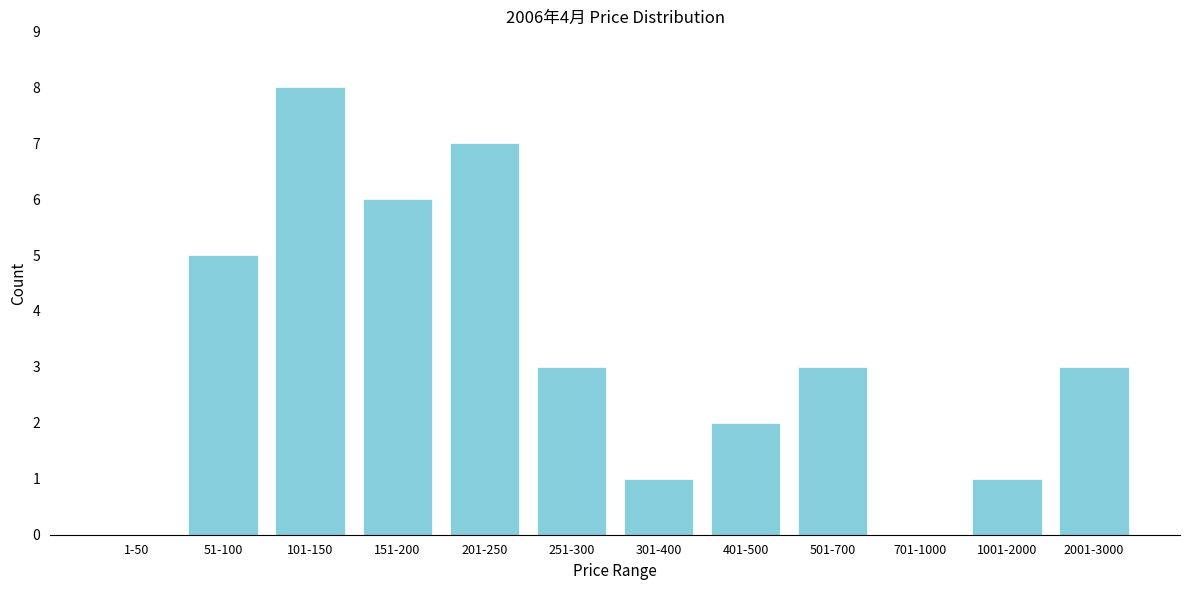

Reading left to right, what are all the values shown in this chart?

1-50=0	51-100=5	101-150=8	151-200=6	201-250=7	251-300=3	301-400=1	401-500=2	501-700=3	701-1000=0	1001-2000=1	2001-3000=3